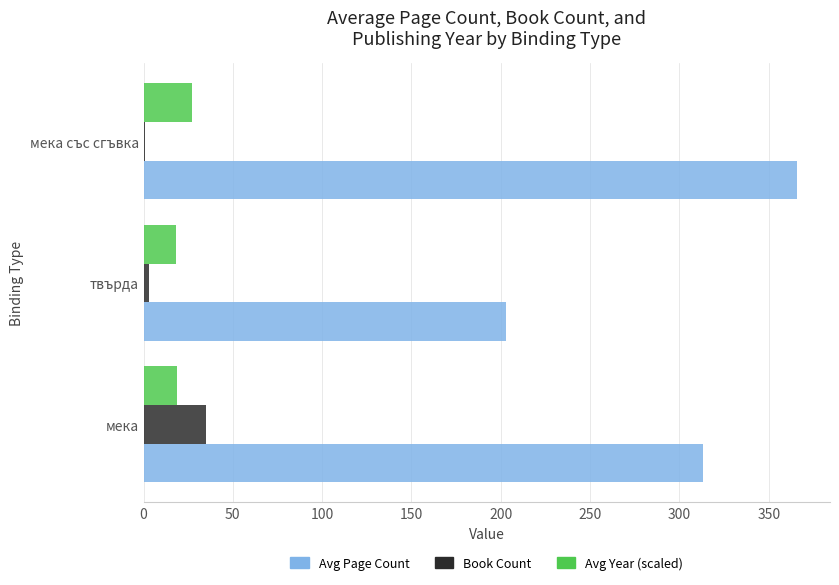

What are all the series names shown in the legend?

Avg Page Count, Book Count, Avg Year (scaled)